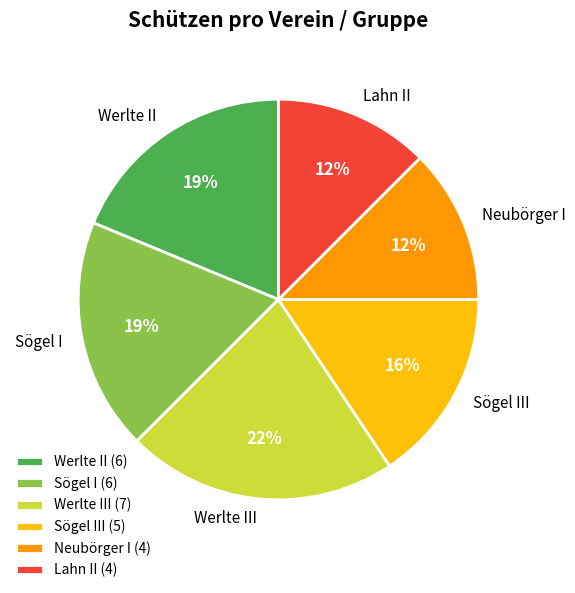

What percentage is the Sögel III slice, to the nearest percent?

16%